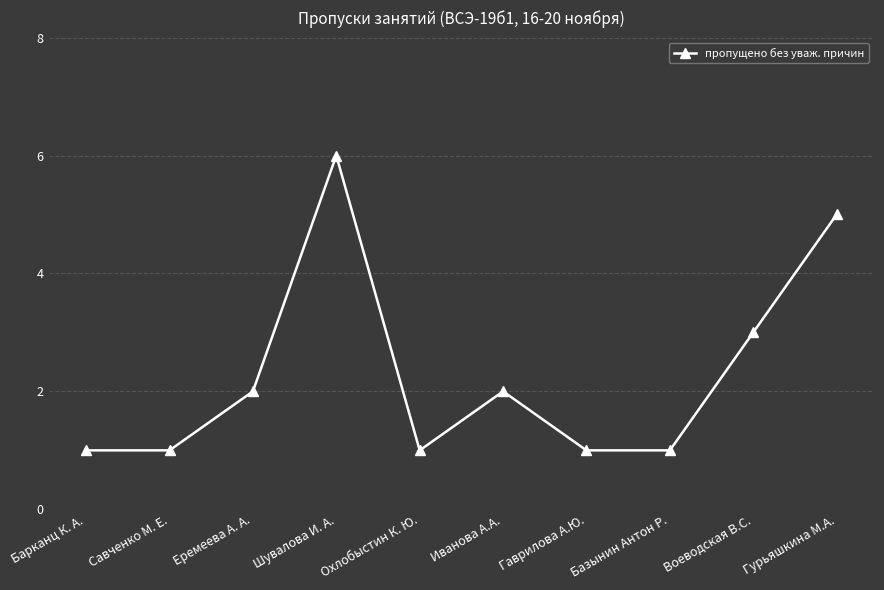

What is the difference between the maximum and minimum values?

5